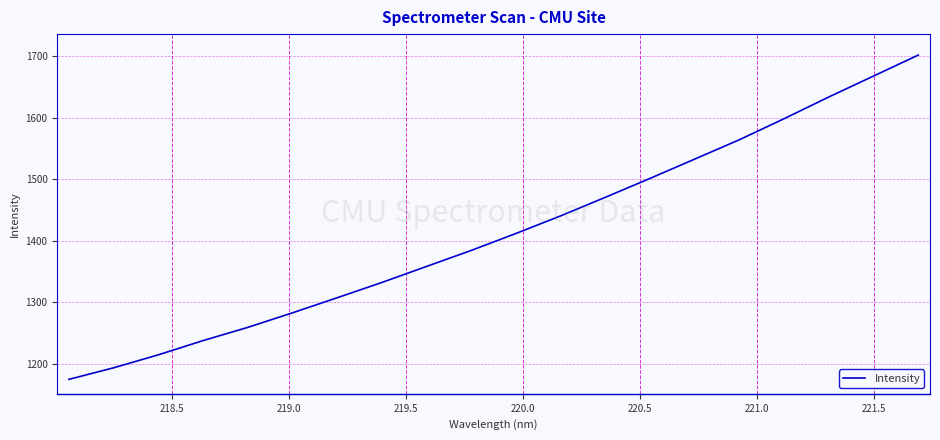

What is the greatest value displayed?

1702.0